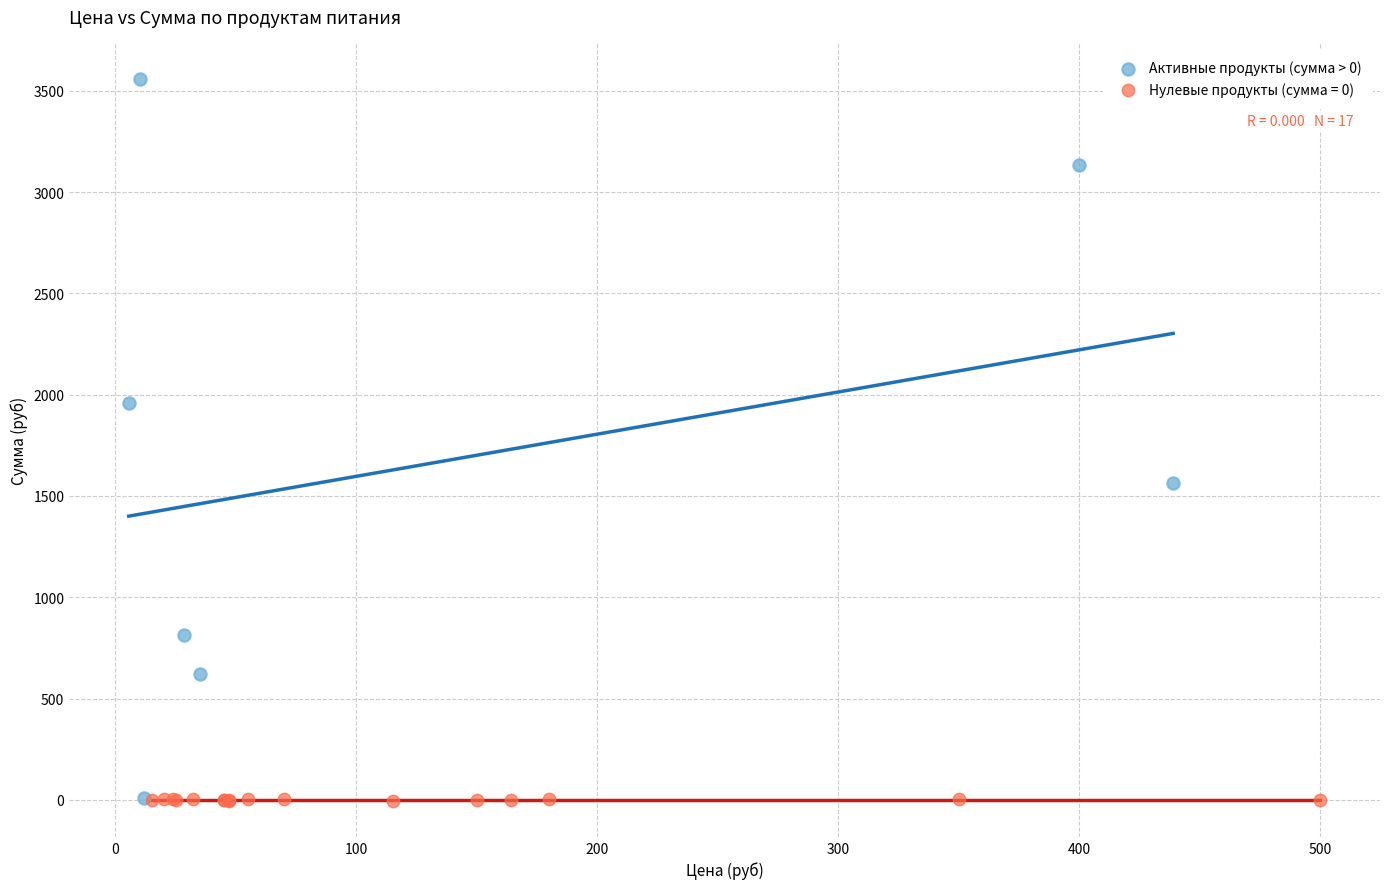

Which series has the largest Y range (max minus min)?

Активные продукты (сумма > 0)